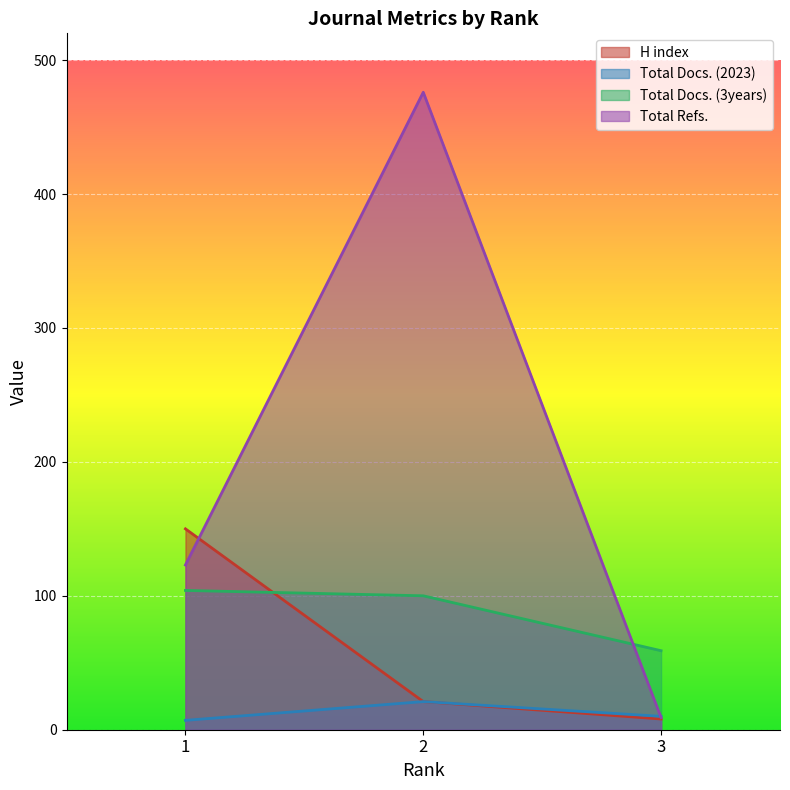

Between 3 and 2, which is larger?

2